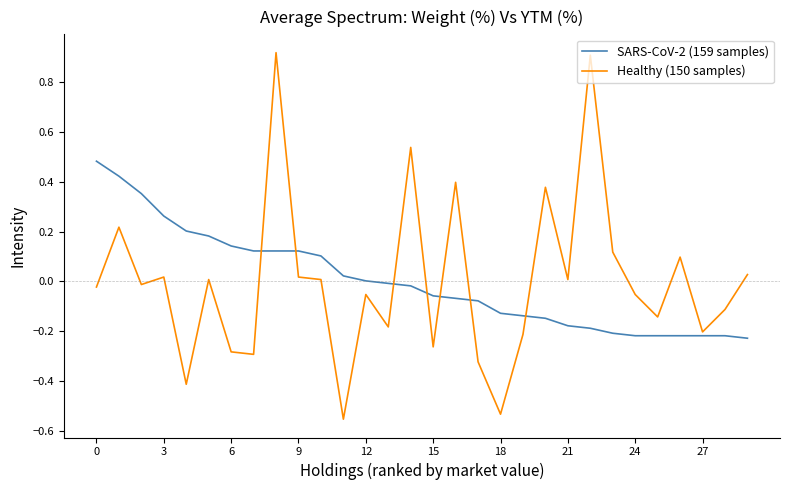

Which series has the widest spread of values?

Healthy (150 samples)